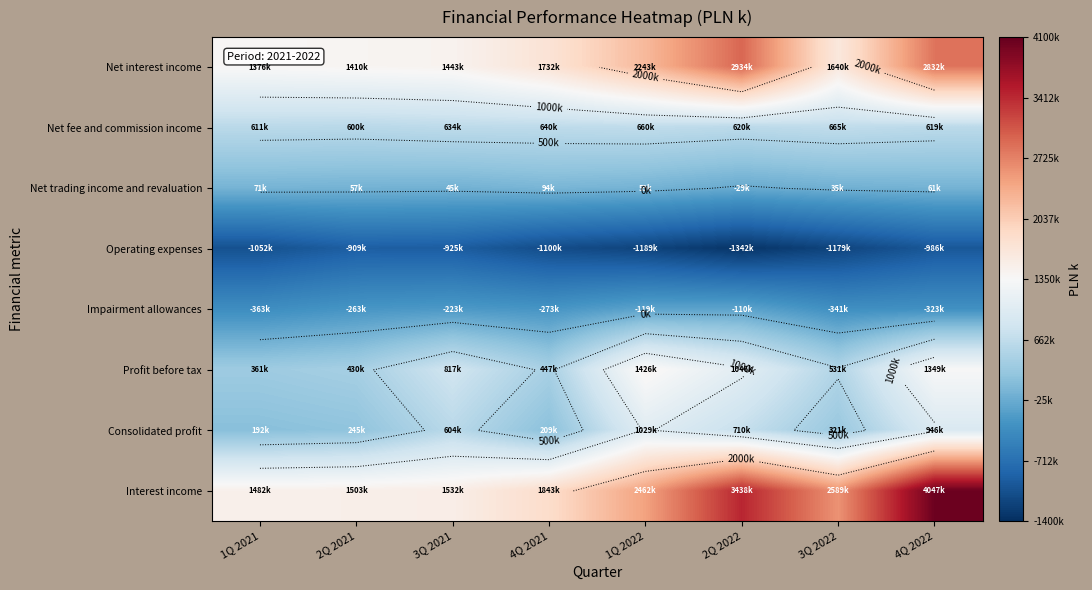

What is the difference between the maximum and minimum values in the Net fee and commission income series?

65722